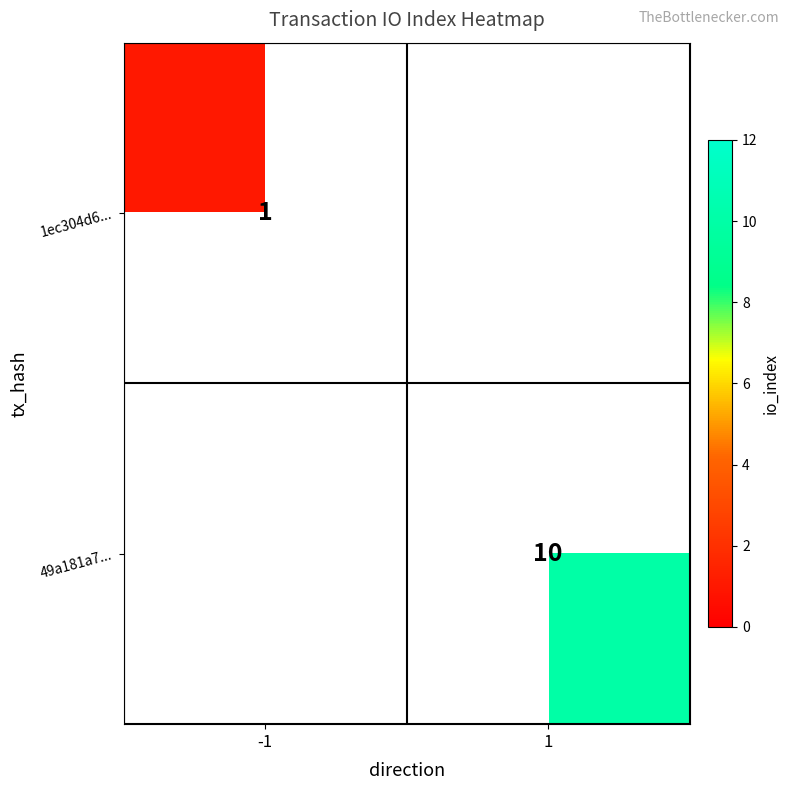

The 1ec304d6... series shows 2 at -1. True or false?

False